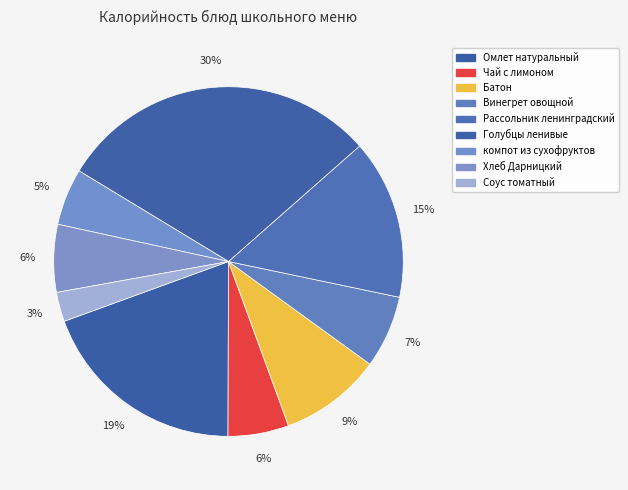

To the nearest percent, what is the difference between the компот из сухофруктов and Рассольник ленинградский slice percentages?

10%